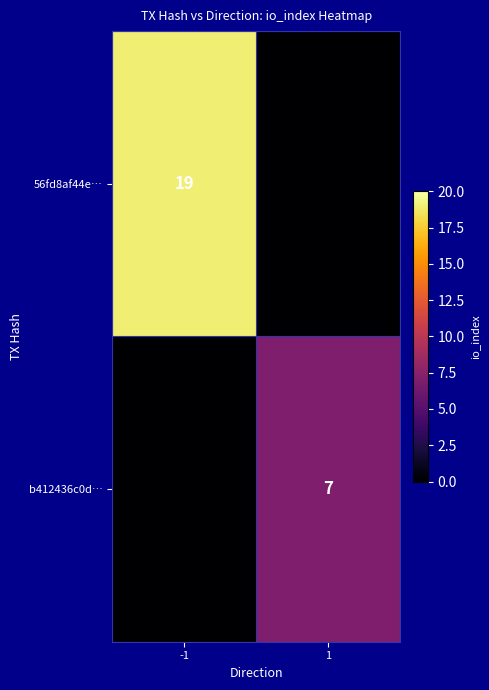

The value of 56fd8af44e… at -1 is 19. True or false?

True